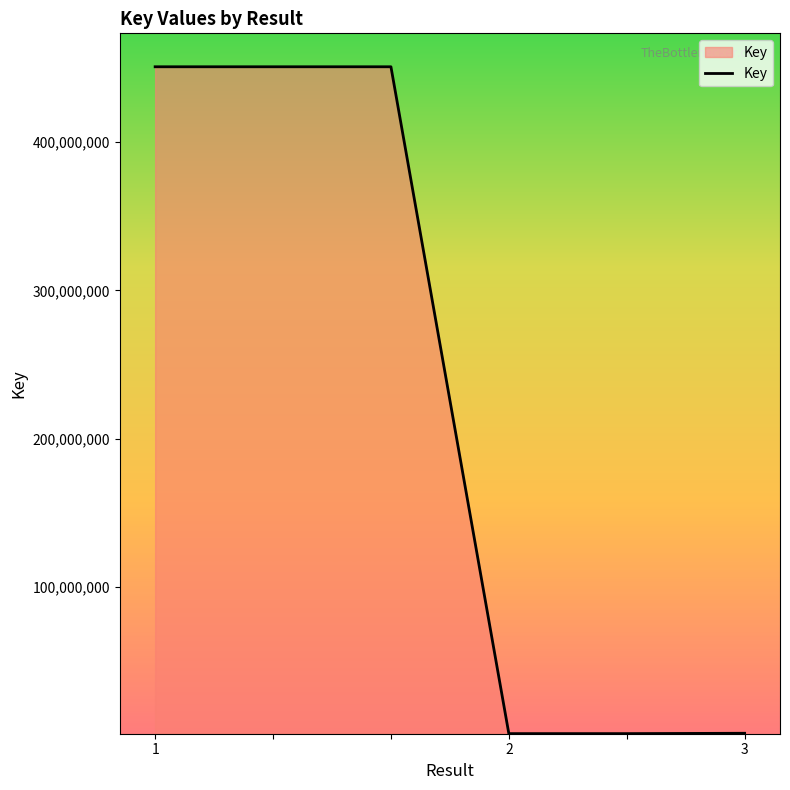

What is the maximum value shown in the chart?

450731722